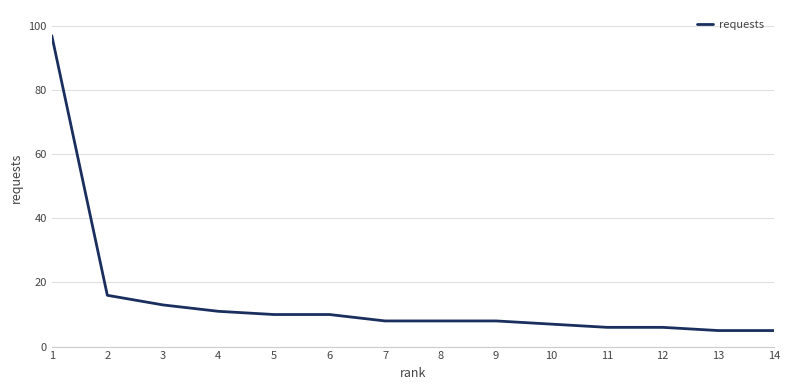

What is the ratio of the value at 13 to the value at 4?

0.5